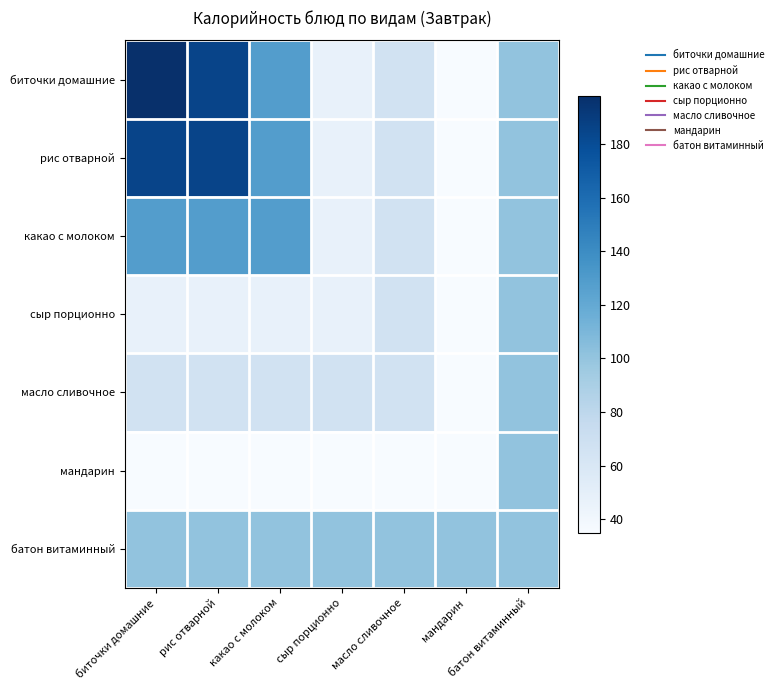

Reading left to right, list all the values displayed in this chart.

биточки домашние: биточки домашние=198	рис отварной=185	какао с молоком=128	сыр порционно=47	масло сливочное=66	мандарин=35	батон витаминный=101
рис отварной: биточки домашние=185	рис отварной=185	какао с молоком=128	сыр порционно=47	масло сливочное=66	мандарин=35	батон витаминный=101
какао с молоком: биточки домашние=128	рис отварной=128	какао с молоком=128	сыр порционно=47	масло сливочное=66	мандарин=35	батон витаминный=101
сыр порционно: биточки домашние=47	рис отварной=47	какао с молоком=47	сыр порционно=47	масло сливочное=66	мандарин=35	батон витаминный=101
масло сливочное: биточки домашние=66	рис отварной=66	какао с молоком=66	сыр порционно=66	масло сливочное=66	мандарин=35	батон витаминный=101
мандарин: биточки домашние=35	рис отварной=35	какао с молоком=35	сыр порционно=35	масло сливочное=35	мандарин=35	батон витаминный=101
батон витаминный: биточки домашние=101	рис отварной=101	какао с молоком=101	сыр порционно=101	масло сливочное=101	мандарин=101	батон витаминный=101